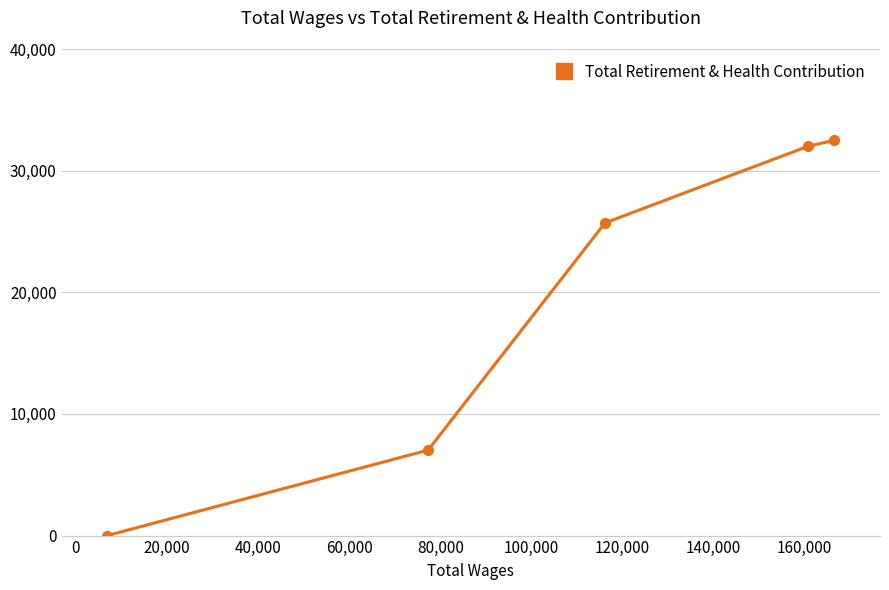

What is the difference between the maximum and minimum values?

32496